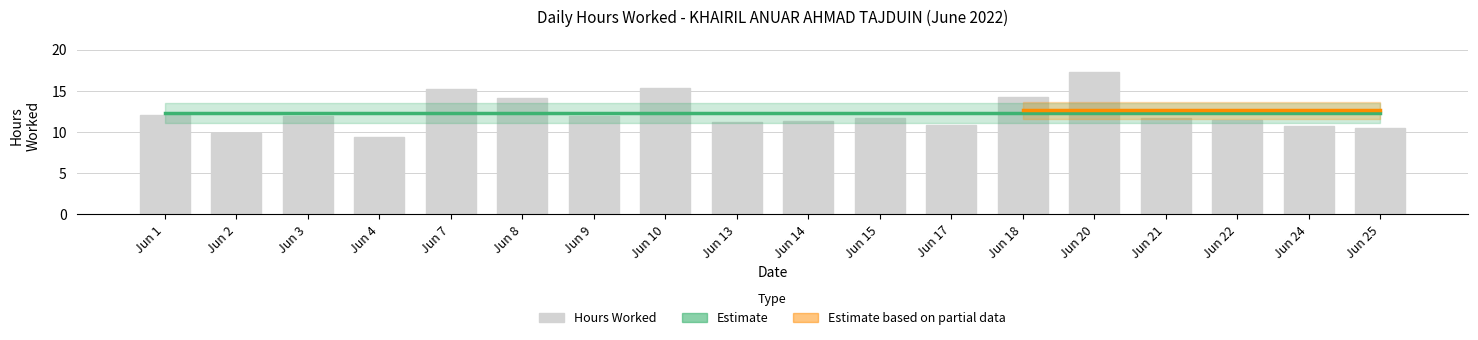

Rank the categories by value from highest to lowest.

Jun 20, Jun 10, Jun 7, Jun 18, Jun 8, Jun 1, Jun 3, Jun 9, Jun 21, Jun 15, Jun 22, Jun 14, Jun 13, Jun 17, Jun 24, Jun 25, Jun 2, Jun 4